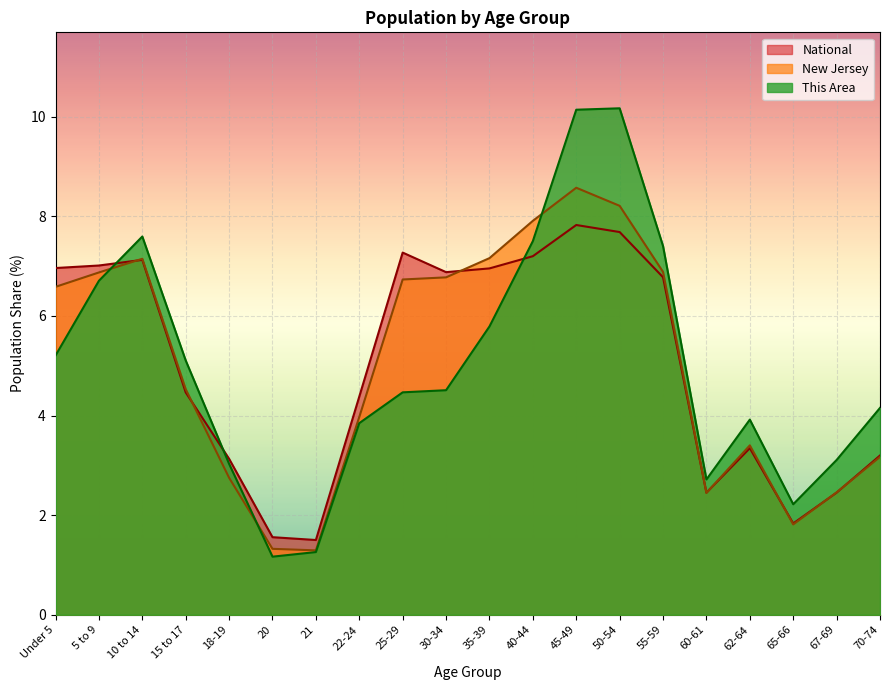

Reading right to left, list all the values displayed in this chart.

This Area: 70-74=4.2	67-69=3.1	65-66=2.2	62-64=3.9	60-61=2.7	55-59=7.4	50-54=10.2	45-49=10.1	40-44=7.5	35-39=5.8	30-34=4.5	25-29=4.5	22-24=3.8	21=1.3	20=1.2	18-19=3.0	15 to 17=5.1	10 to 14=7.6	5 to 9=6.7	Under 5=5.2
New Jersey: 70-74=3.2	67-69=2.5	65-66=1.8	62-64=3.4	60-61=2.4	55-59=6.9	50-54=8.2	45-49=8.6	40-44=7.9	35-39=7.2	30-34=6.8	25-29=6.7	22-24=4.0	21=1.3	20=1.3	18-19=2.8	15 to 17=4.5	10 to 14=7.1	5 to 9=6.9	Under 5=6.6
National: 70-74=3.2	67-69=2.5	65-66=1.8	62-64=3.3	60-61=2.5	55-59=6.8	50-54=7.7	45-49=7.8	40-44=7.2	35-39=7.0	30-34=6.9	25-29=7.3	22-24=4.4	21=1.5	20=1.6	18-19=3.1	15 to 17=4.5	10 to 14=7.1	5 to 9=7.0	Under 5=7.0